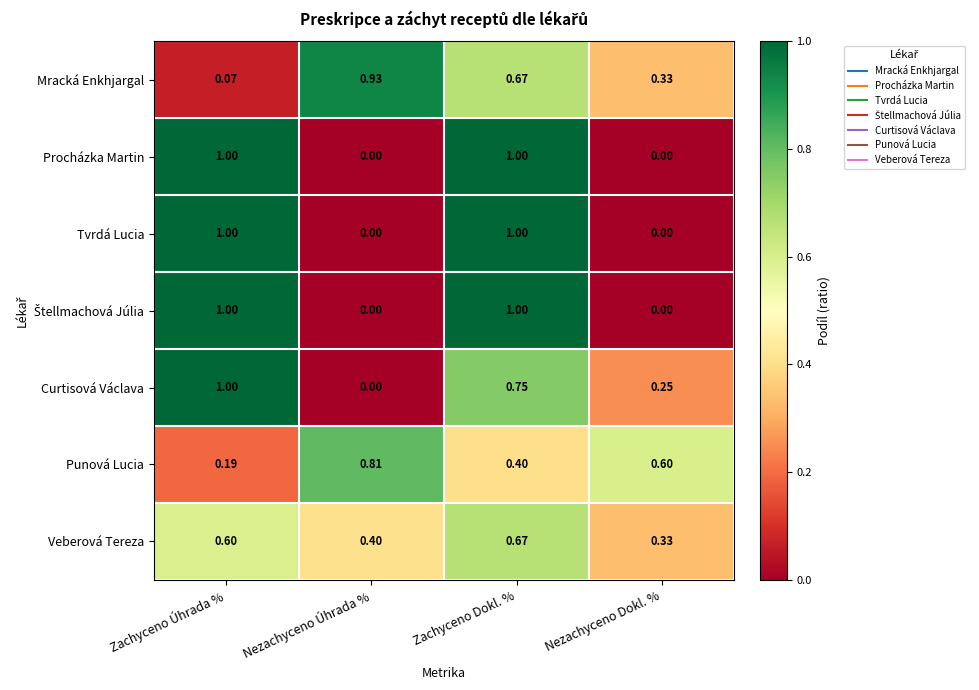

Which series changed the most between Zachyceno Úhrada % and Zachyceno Dokl. %?

Mracká Enkhjargal